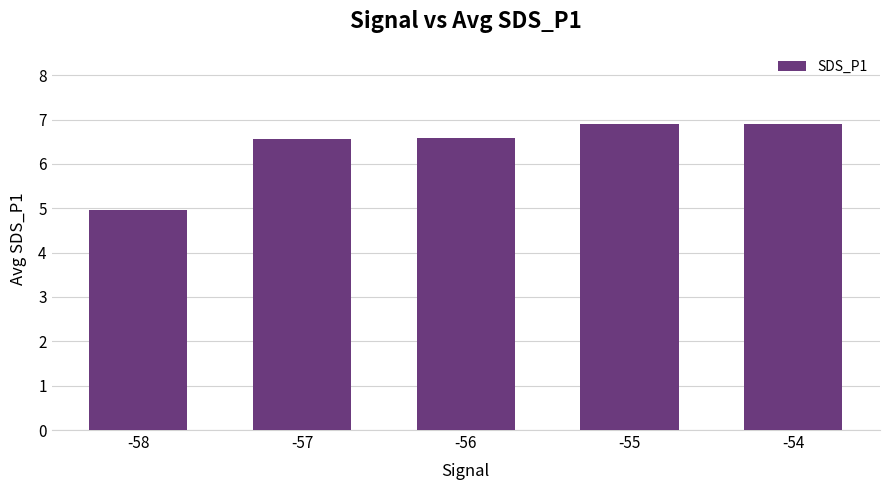

Is it true that the value at -55 is 2.2?

False